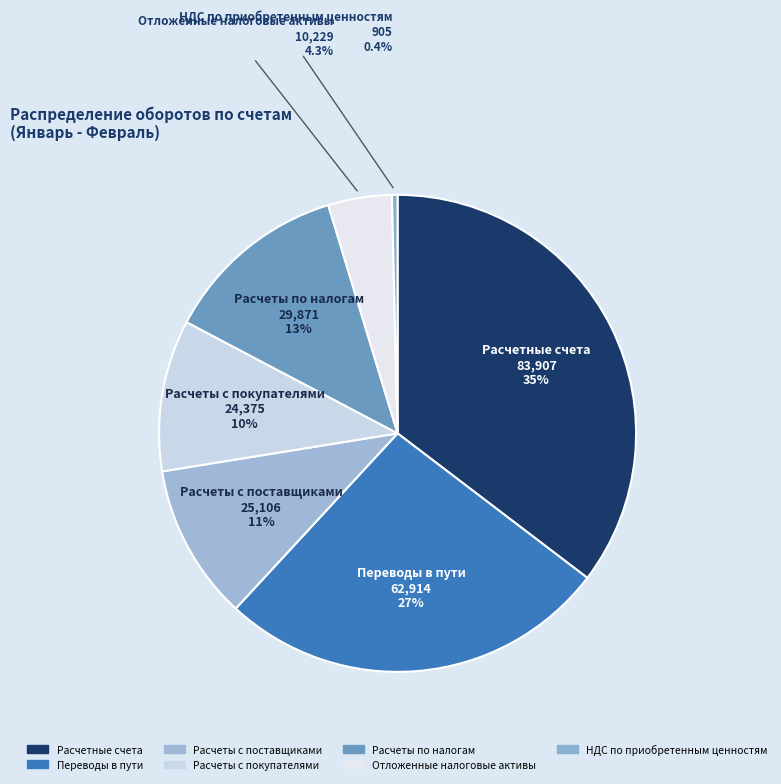

To the nearest percent, what is the difference between the largest and smallest slice percentages?

35%